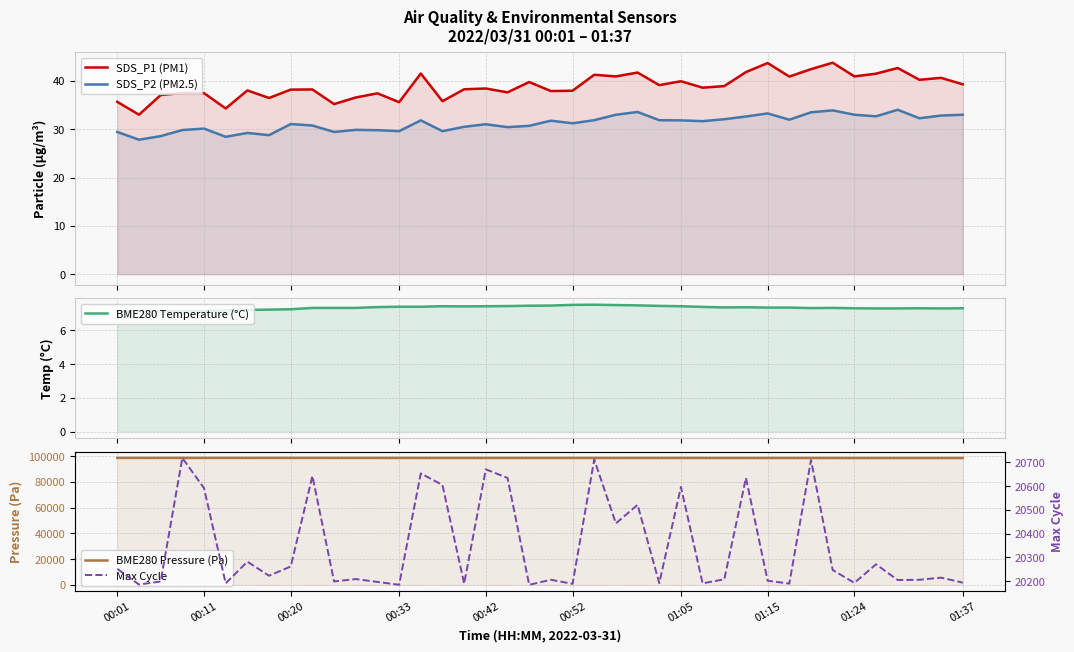

Reading left to right, what are all the values shown in this chart?

SDS_P1 (PM1): 35.7	33.0	37.1	37.5	37.5	34.3	38.0	36.5	38.2	38.2	35.2	36.6	37.4	35.6	41.5	35.8	38.3	38.4	37.6	39.8	37.9	38.0	41.3	40.9	41.7	39.1	39.9	38.6	38.9	41.8	43.7	40.9	42.4	43.8	40.9	41.5	42.7	40.2	40.6	39.3
SDS_P2 (PM2.5): 29.4	27.8	28.6	29.8	30.1	28.4	29.2	28.8	31.1	30.8	29.4	29.9	29.8	29.6	31.8	29.6	30.5	31.0	30.4	30.7	31.8	31.2	31.9	33.0	33.6	31.9	31.8	31.7	32.1	32.6	33.3	32.0	33.5	33.9	33.0	32.7	34.0	32.3	32.8	33.0
BME280 Temperature (°C): 7.1	7.1	7.1	7.1	7.1	7.2	7.2	7.2	7.2	7.3	7.3	7.3	7.4	7.4	7.4	7.4	7.4	7.4	7.4	7.5	7.5	7.5	7.5	7.5	7.5	7.5	7.4	7.4	7.4	7.4	7.3	7.3	7.3	7.3	7.3	7.3	7.3	7.3	7.3	7.3
BME280 Pressure (Pa): 98507.4	98504.9	98513.5	98511.8	98509.2	98508.2	98505.6	98508.1	98516.7	98512.2	98505.3	98504.4	98501.8	98502.6	98492.2	98497.3	98491.3	98481.9	98487.0	98489.6	98488.7	98489.4	98483.4	98475.7	98475.8	98478.4	98476.8	98470.0	98467.5	98466.6	98458.9	98458.1	98456.4	98447.8	98445.3	98441.0	98441.0	98437.6	98438.5	98435.0
Max Cycle: 20252.0	20186.0	20199.0	20718.0	20591.0	20191.0	20282.0	20223.0	20262.0	20642.0	20199.0	20209.0	20197.0	20185.0	20653.0	20604.0	20190.0	20670.0	20634.0	20185.0	20206.0	20189.0	20711.0	20443.0	20521.0	20192.0	20596.0	20191.0	20208.0	20634.0	20202.0	20190.0	20709.0	20247.0	20193.0	20271.0	20205.0	20206.0	20215.0	20194.0